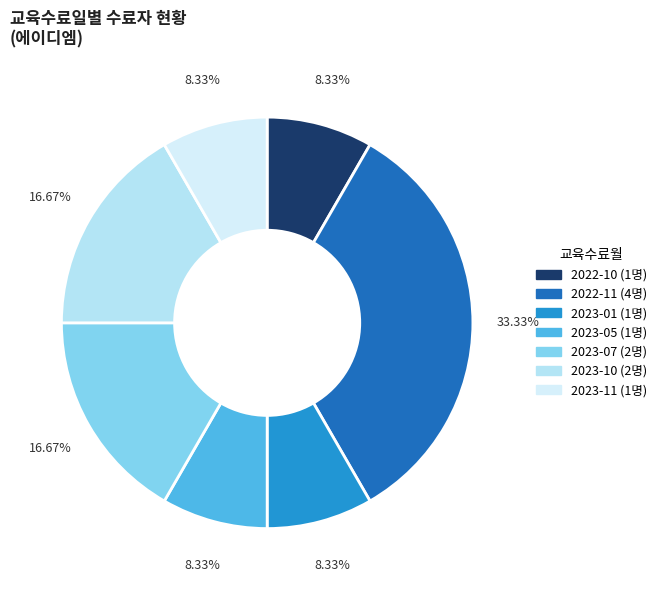

How many slices are in this pie chart?

7